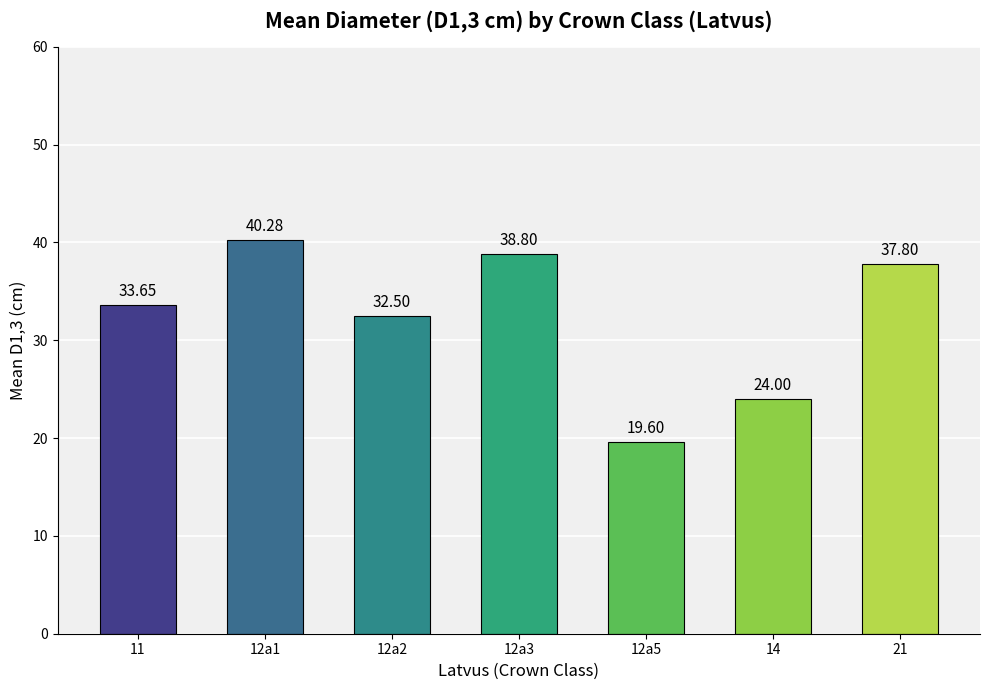

The chart shows a value of 40.3 at 12a1. True or false?

True